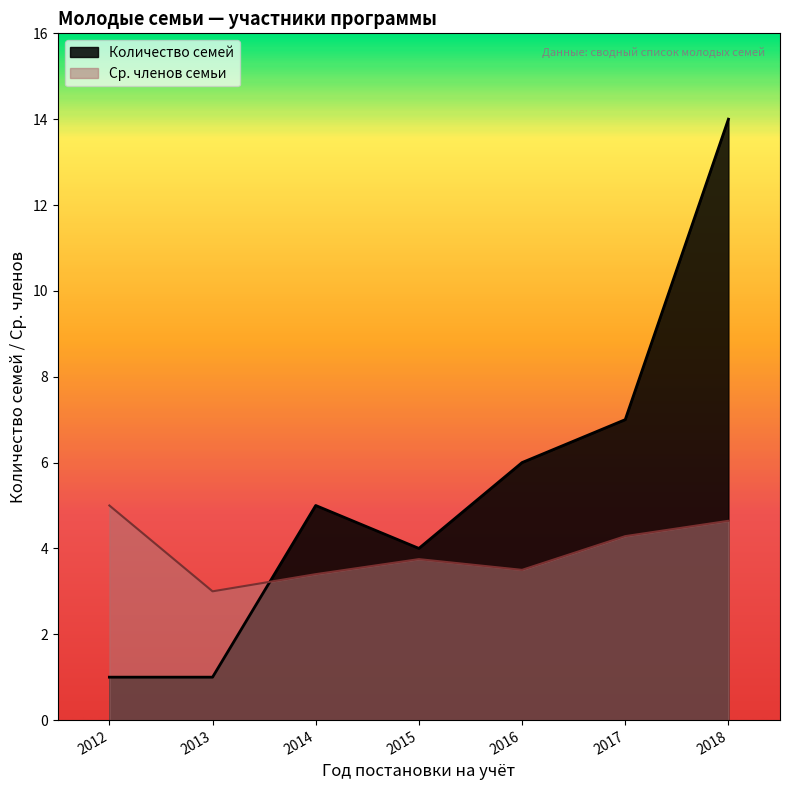

What is the average value of the Количество членов семьи series?

4